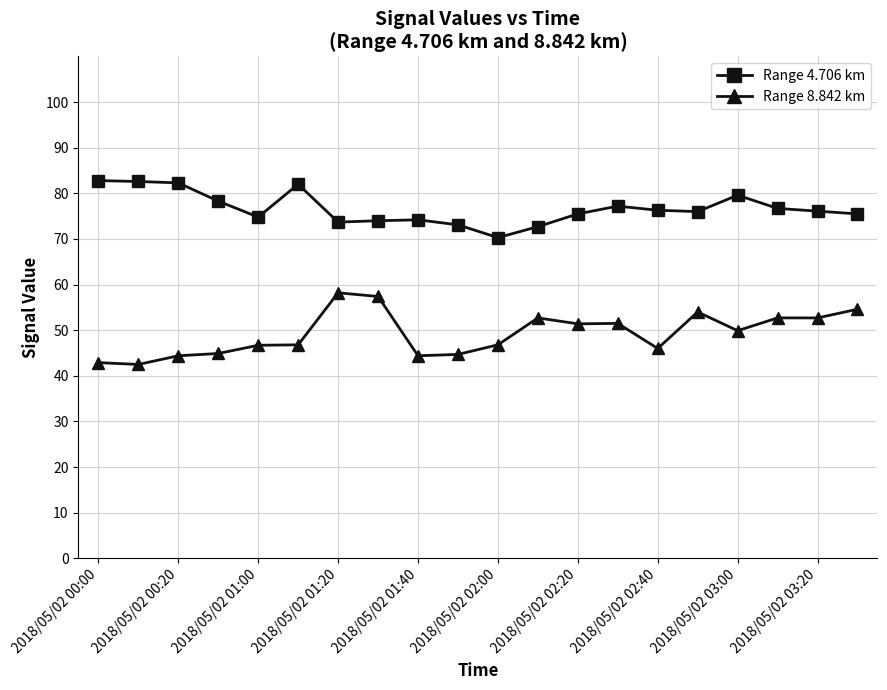

How many categories are shown in the chart?

20